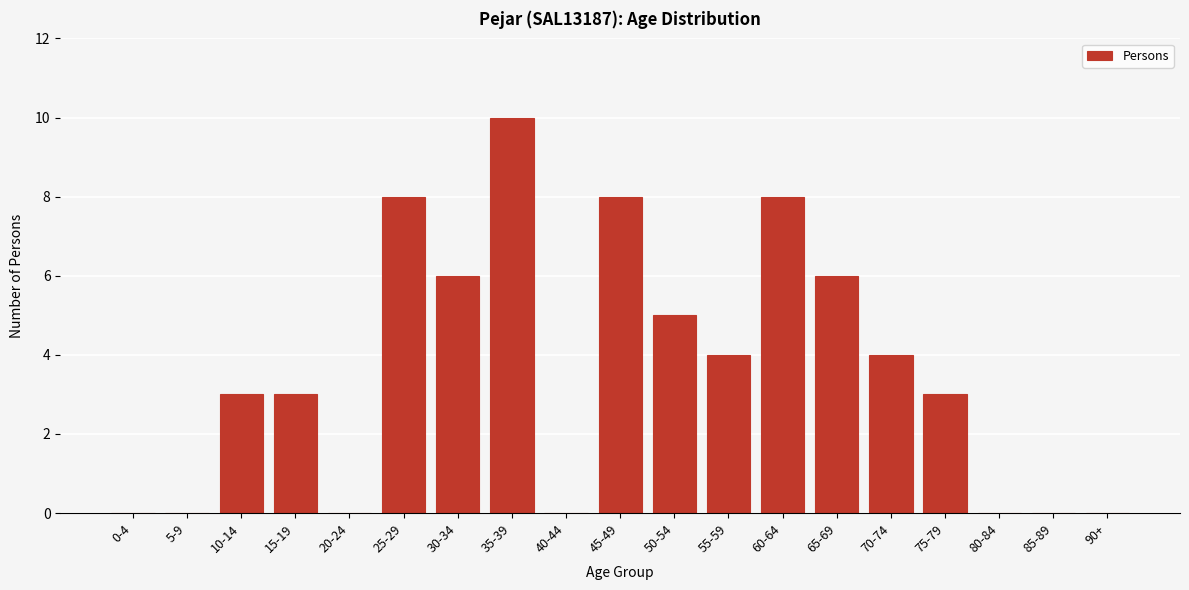

What is the sum of all values?

68